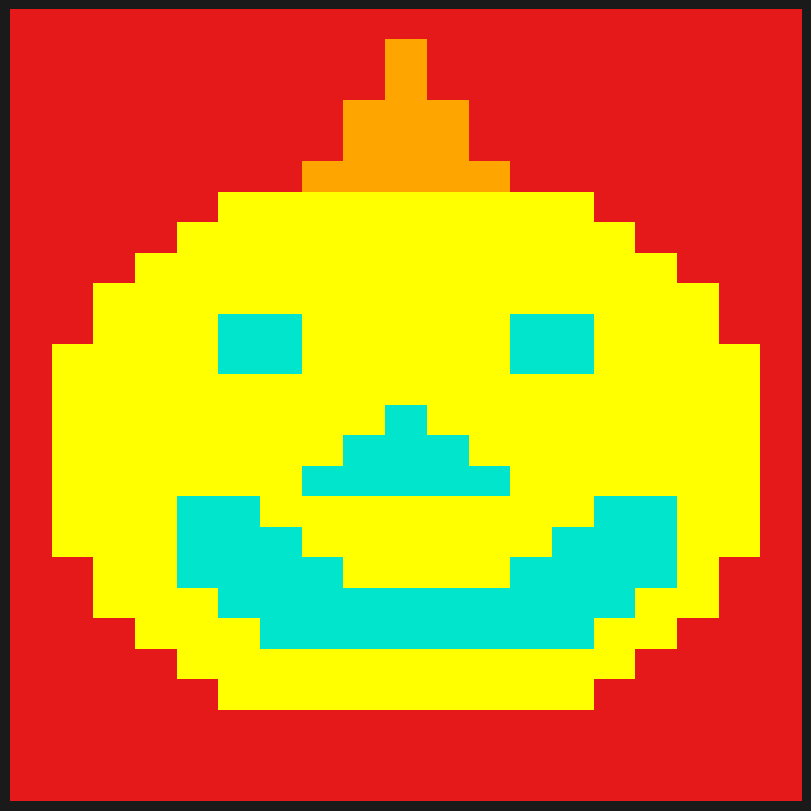

Rank the categories by r10 value from lowest to highest.

2, 3, 4, 7, 8, 9, 10, 11, 14, 15, 16, 5, 6, 12, 13, 0, 1, 17, 18